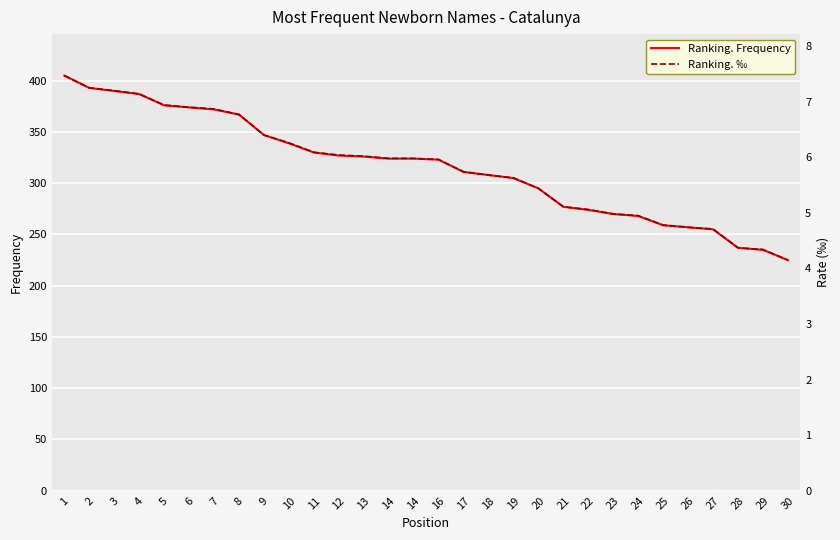

Which series has the largest total across all categories?

Ranking. Frequency